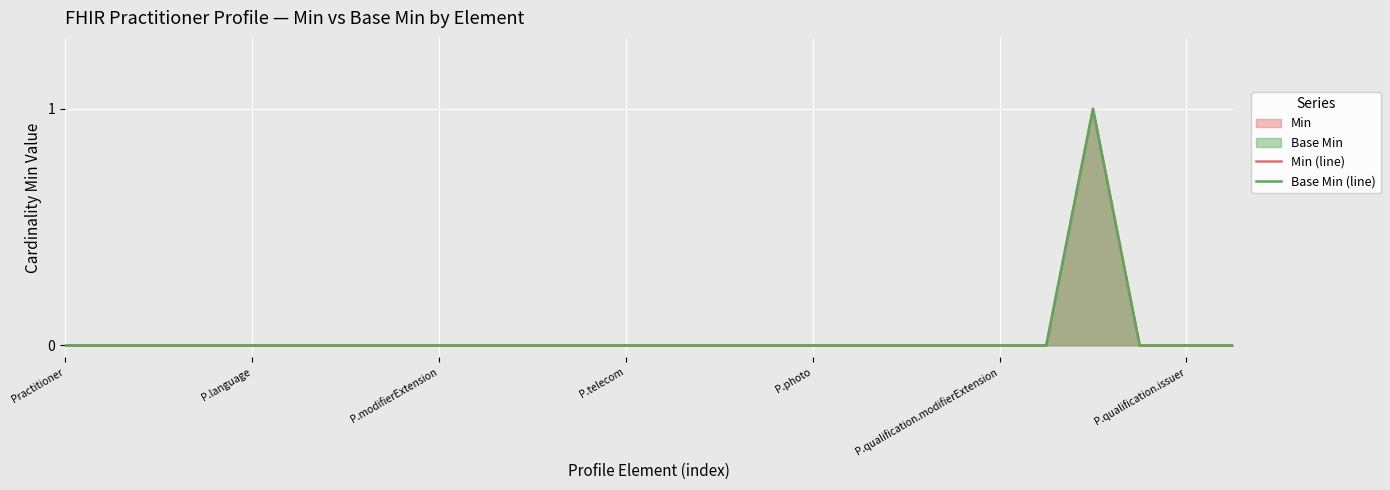

Between 8 and 17, which series saw the biggest shift?

Min (line)